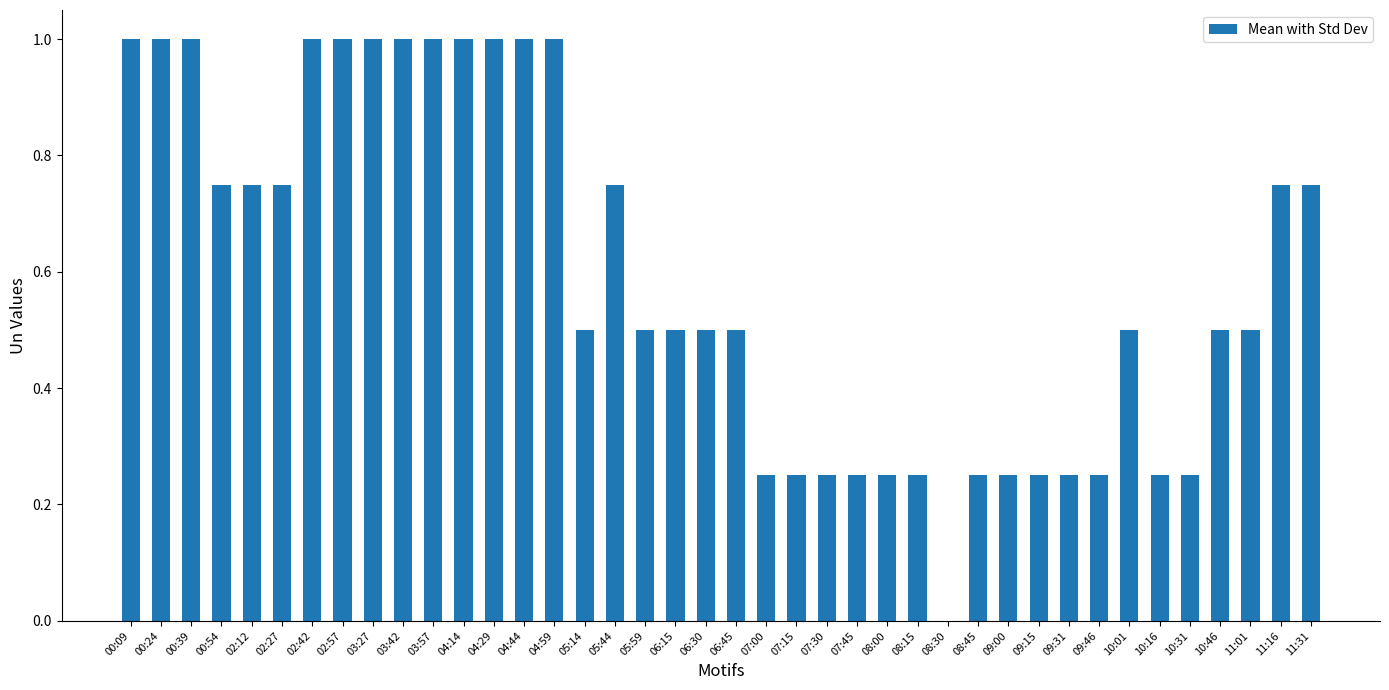

Does the chart contain stacked bars?

No